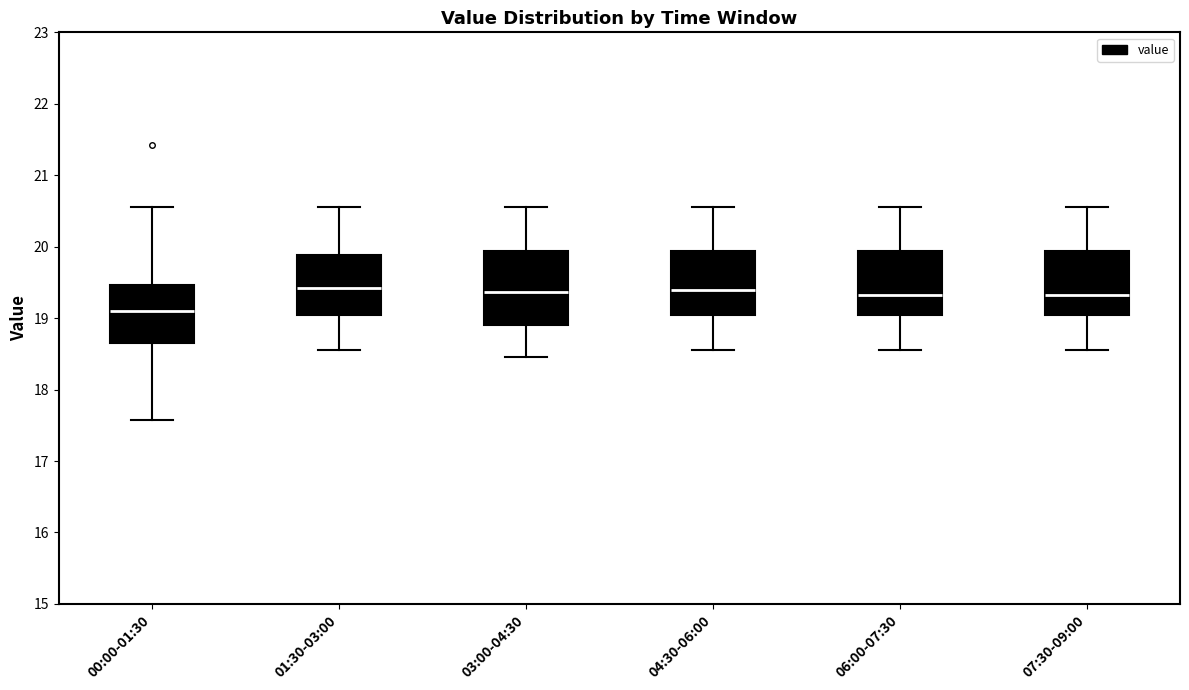

Reading left to right, read every box against the y-axis: the position of its median line, the range the box covers, and the ends of its whiskers. The values are not printed on the chart, so give them approximately, as read against the axis.

00:00-01:30: median 19.1, box 18.6 to 19.5, whiskers 17.6 to 20.6
01:30-03:00: median 19.4, box 19.1 to 19.9, whiskers 18.6 to 20.6
03:00-04:30: median 19.4, box 18.9 to 19.9, whiskers 18.5 to 20.6
04:30-06:00: median 19.4, box 19.1 to 19.9, whiskers 18.6 to 20.6
06:00-07:30: median 19.3, box 19.1 to 19.9, whiskers 18.6 to 20.6
07:30-09:00: median 19.3, box 19.1 to 19.9, whiskers 18.6 to 20.6